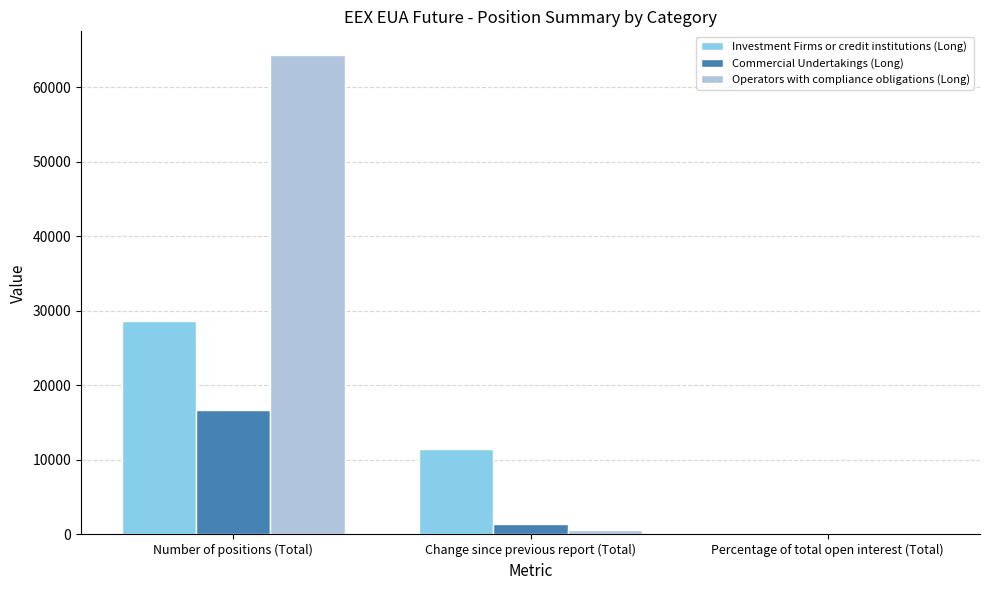

What is the highest value of the Commercial Undertakings (Long) series?

16712.0